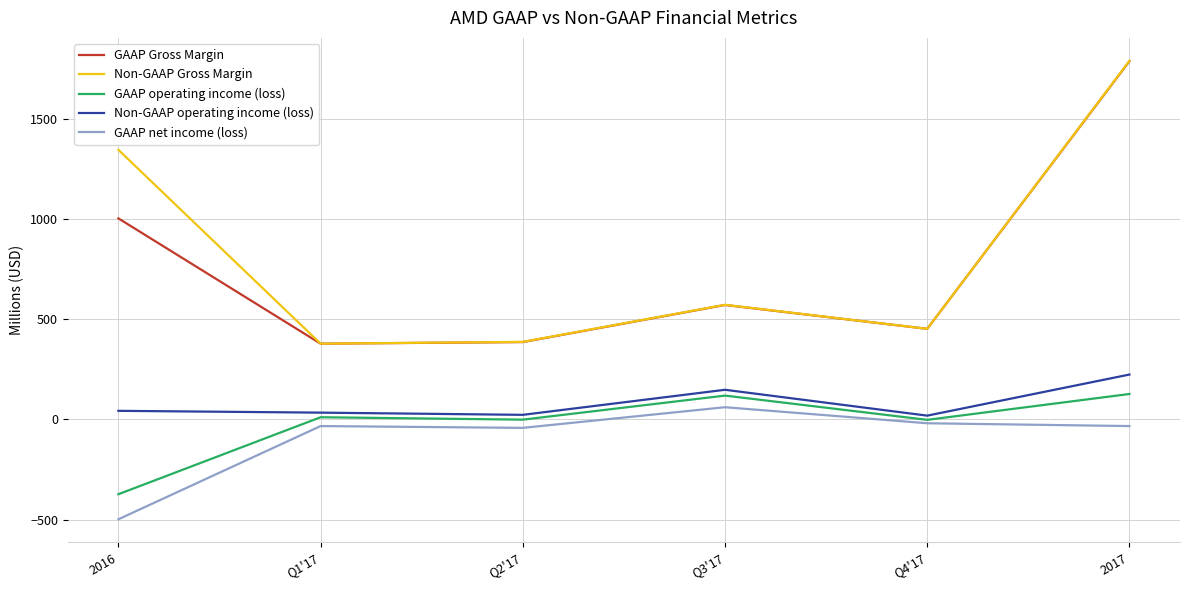

What is the minimum value for GAAP net income (loss)?

-498